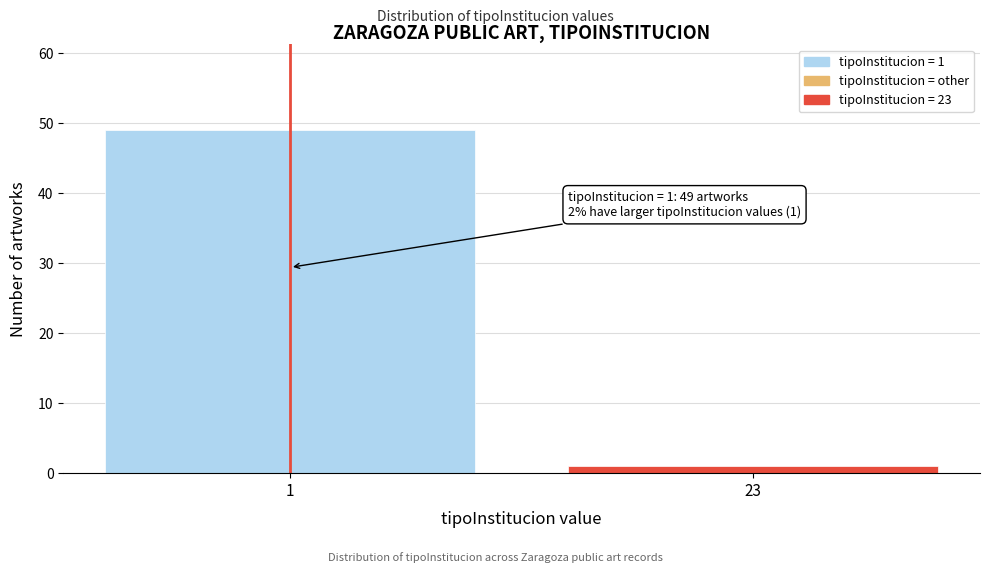

Reading left to right, list all the values displayed in this chart.

49	1